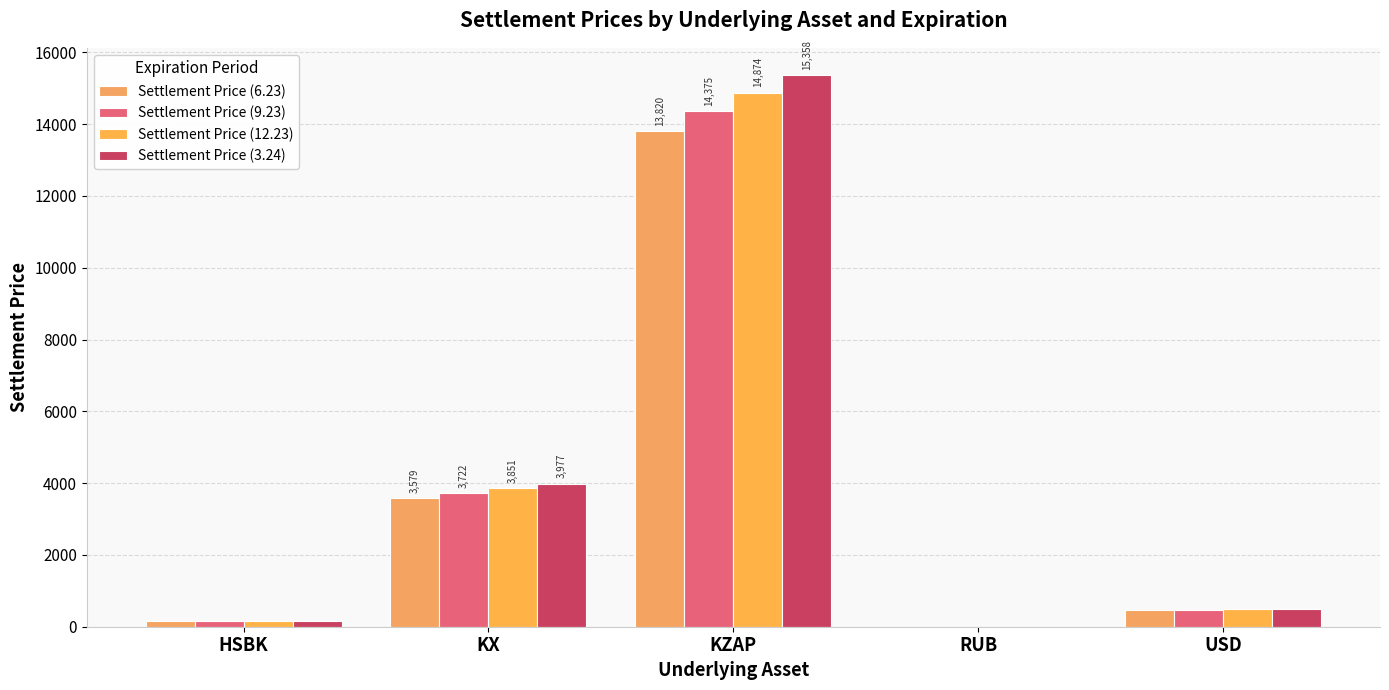

Rank the categories by Settlement Price (9.23) value from lowest to highest.

RUB, HSBK, USD, KX, KZAP